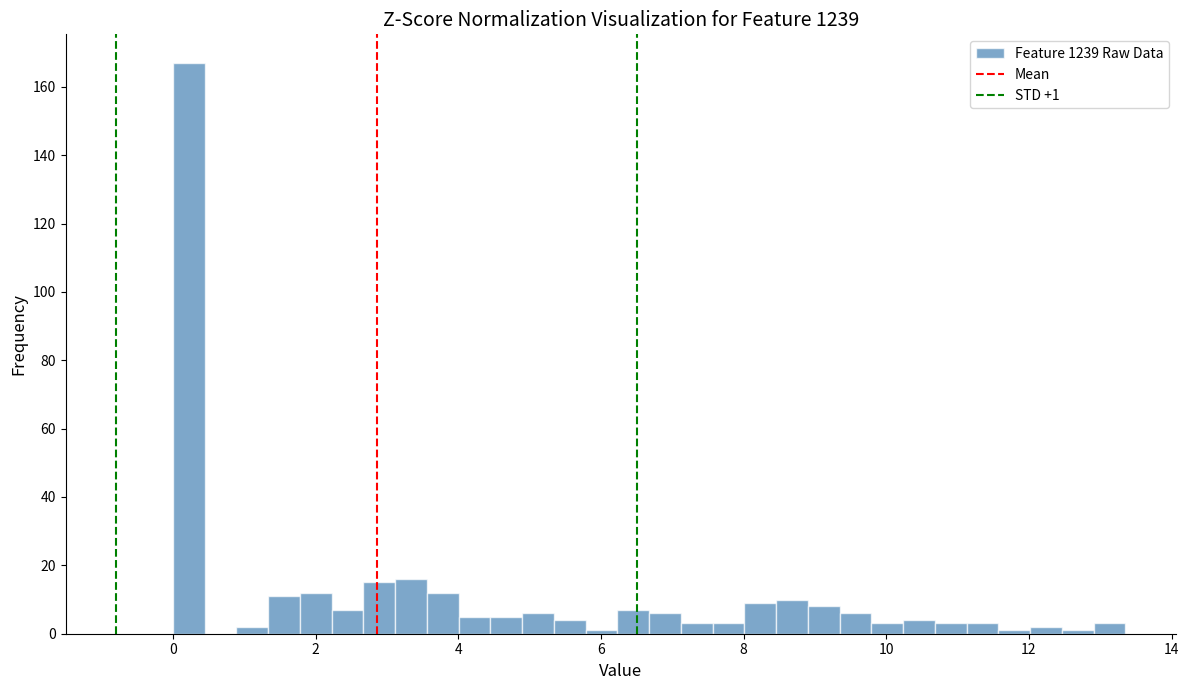

Read against the x-axis, roughly where is the centre of the tallest bar?

0.2